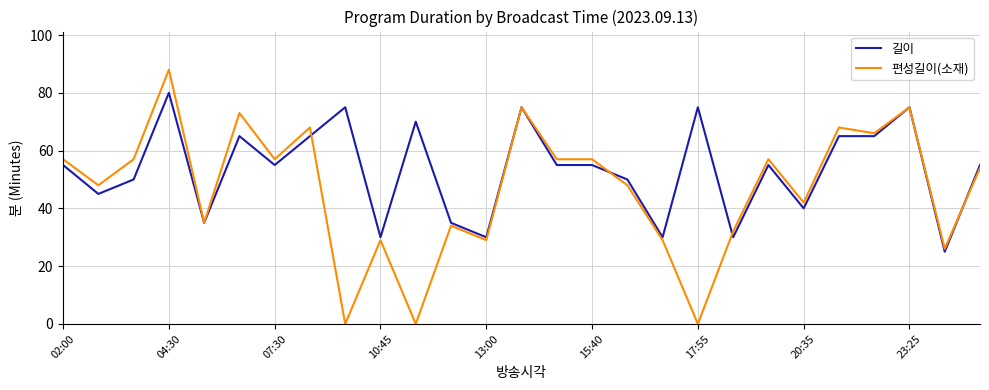

Rank the series by their maximum value, from highest to lowest.

편성길이(소재), 길이